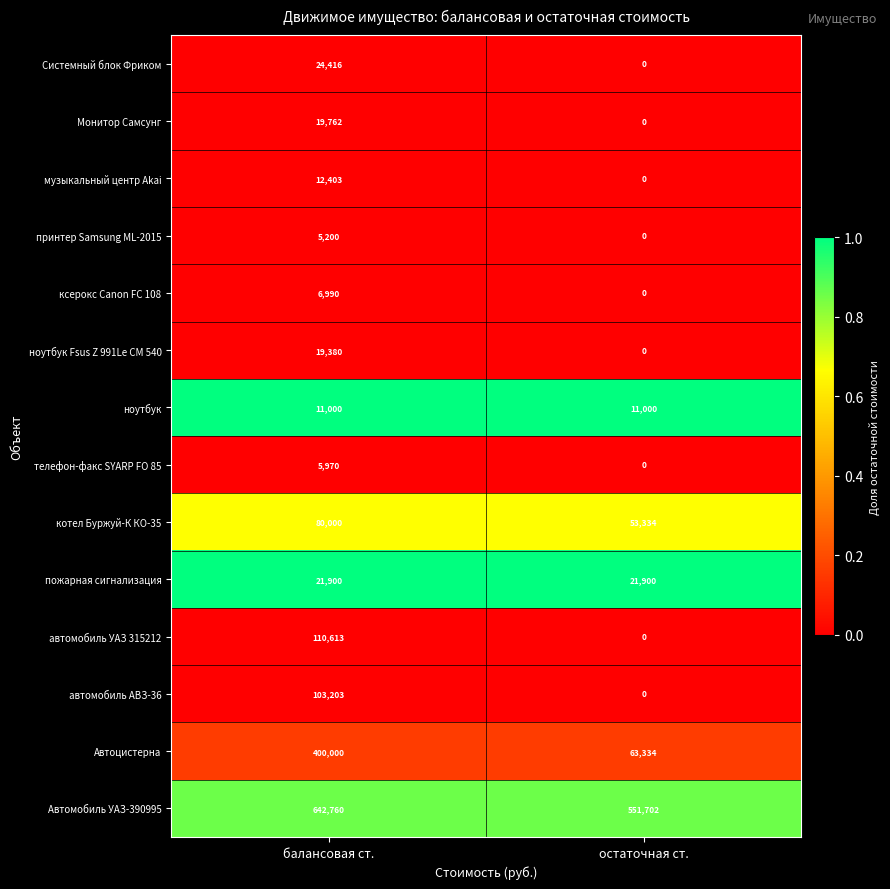

What is the greatest value displayed?

642760